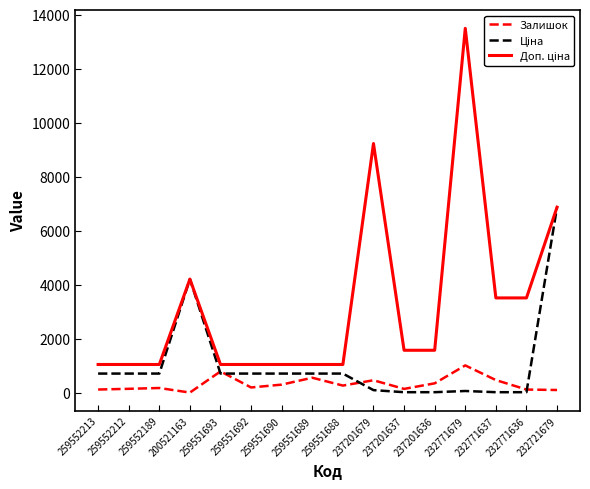

What is the total value across all series at 259551693?

2533.5